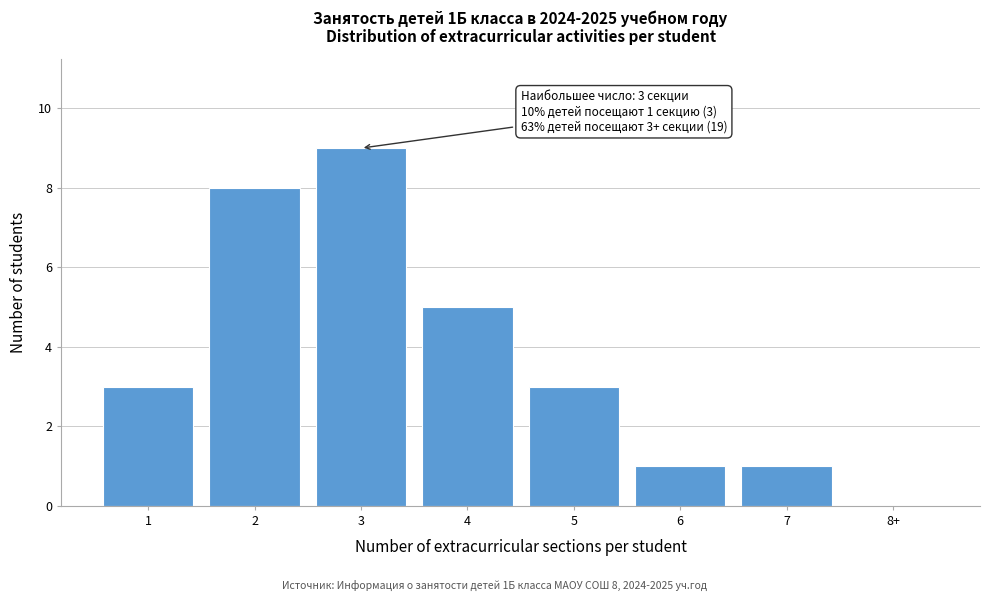

Reading right to left, list all the values displayed in this chart.

8+=0	7=1	6=1	5=3	4=5	3=9	2=8	1=3